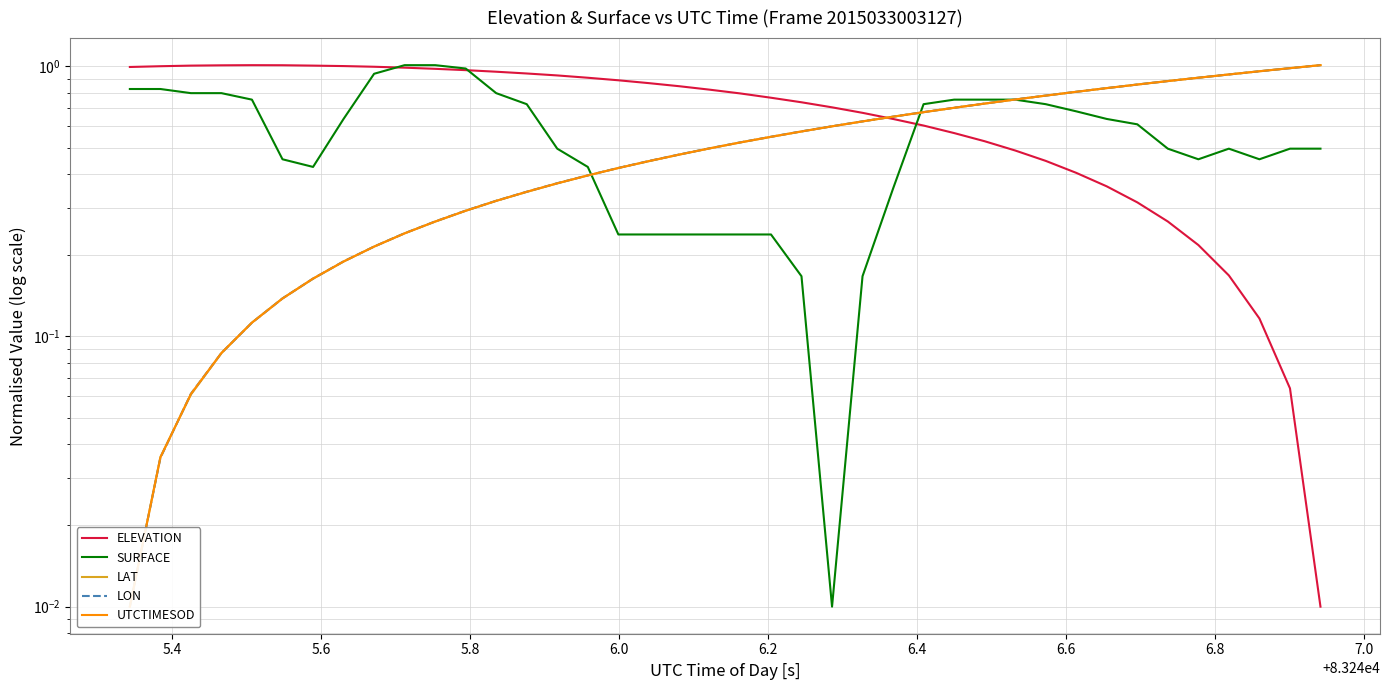

Reading left to right, what are all the values shown in this chart?

ELEVATION: 1.0	1.0	1.0	1.0	1.0	1.0	1.0	1.0	1.0	1.0	1.0	1.0	1.0	0.9	0.9	0.9	0.9	0.9	0.8	0.8	0.8	0.8	0.7	0.7	0.7	0.6	0.6	0.6	0.5	0.5	0.4	0.4	0.4	0.3	0.3	0.2	0.2	0.1	0.1	0.0
SURFACE: 0.8	0.8	0.8	0.8	0.8	0.5	0.4	0.6	0.9	1.0	1.0	1.0	0.8	0.7	0.5	0.4	0.2	0.2	0.2	0.2	0.2	0.2	0.2	0.0	0.2	0.4	0.7	0.8	0.8	0.8	0.7	0.7	0.6	0.6	0.5	0.5	0.5	0.5	0.5	0.5
LAT: 0.0	0.0	0.1	0.1	0.1	0.1	0.2	0.2	0.2	0.2	0.3	0.3	0.3	0.3	0.4	0.4	0.4	0.4	0.5	0.5	0.5	0.5	0.6	0.6	0.6	0.7	0.7	0.7	0.7	0.8	0.8	0.8	0.8	0.9	0.9	0.9	0.9	1.0	1.0	1.0
LON: 0.0	0.0	0.1	0.1	0.1	0.1	0.2	0.2	0.2	0.2	0.3	0.3	0.3	0.3	0.4	0.4	0.4	0.4	0.5	0.5	0.5	0.5	0.6	0.6	0.6	0.7	0.7	0.7	0.7	0.8	0.8	0.8	0.8	0.9	0.9	0.9	0.9	1.0	1.0	1.0
UTCTIMESOD: 0.0	0.0	0.1	0.1	0.1	0.1	0.2	0.2	0.2	0.2	0.3	0.3	0.3	0.3	0.4	0.4	0.4	0.4	0.5	0.5	0.5	0.5	0.6	0.6	0.6	0.7	0.7	0.7	0.7	0.8	0.8	0.8	0.8	0.9	0.9	0.9	0.9	1.0	1.0	1.0